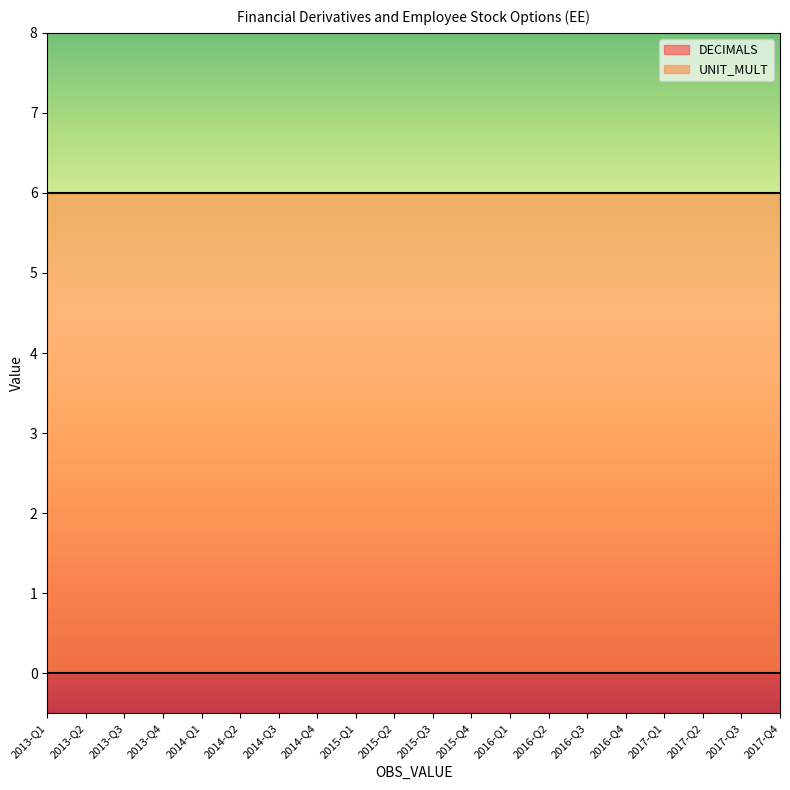

Reading left to right, transcribe all the data shown in this chart.

DECIMALS: 2013-Q1=0	2013-Q2=0	2013-Q3=0	2013-Q4=0	2014-Q1=0	2014-Q2=0	2014-Q3=0	2014-Q4=0	2015-Q1=0	2015-Q2=0	2015-Q3=0	2015-Q4=0	2016-Q1=0	2016-Q2=0	2016-Q3=0	2016-Q4=0	2017-Q1=0	2017-Q2=0	2017-Q3=0	2017-Q4=0
UNIT_MULT: 2013-Q1=6	2013-Q2=6	2013-Q3=6	2013-Q4=6	2014-Q1=6	2014-Q2=6	2014-Q3=6	2014-Q4=6	2015-Q1=6	2015-Q2=6	2015-Q3=6	2015-Q4=6	2016-Q1=6	2016-Q2=6	2016-Q3=6	2016-Q4=6	2017-Q1=6	2017-Q2=6	2017-Q3=6	2017-Q4=6